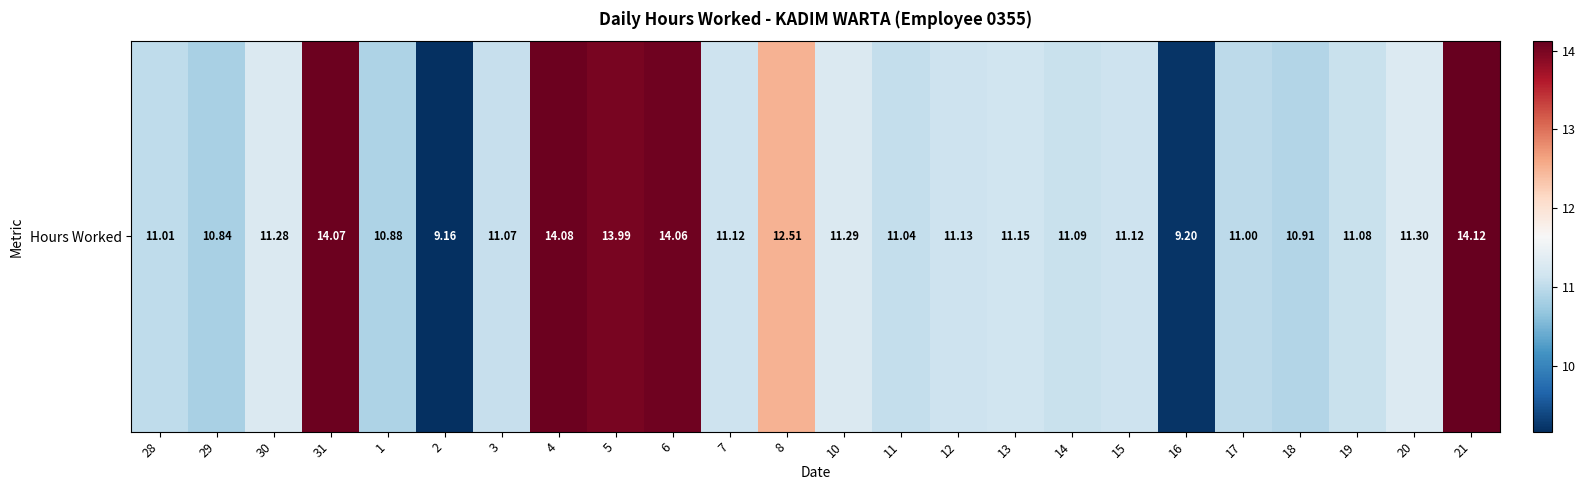

Reading right to left, list all the values displayed in this chart.

14.1	11.3	11.1	10.9	11.0	9.2	11.1	11.1	11.2	11.1	11.0	11.3	12.5	11.1	14.1	14.0	14.1	11.1	9.2	10.9	14.1	11.3	10.8	11.0